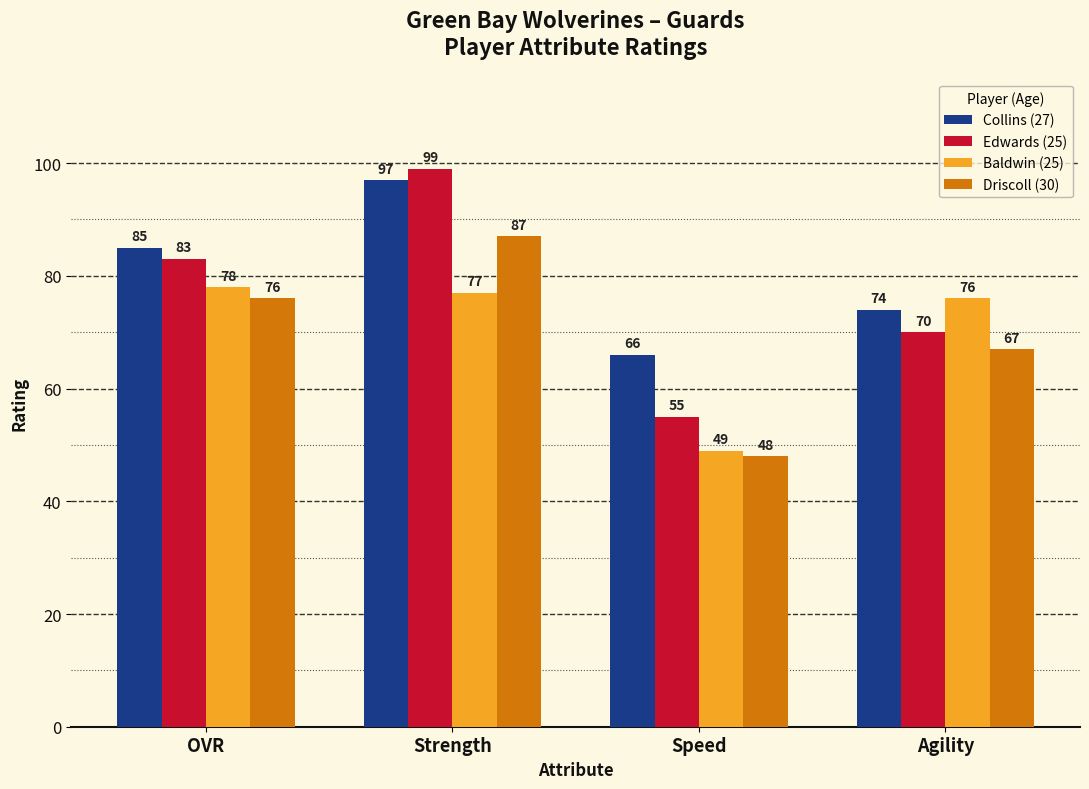

What is the difference between the Baldwin (25) values at Speed and Agility?

27